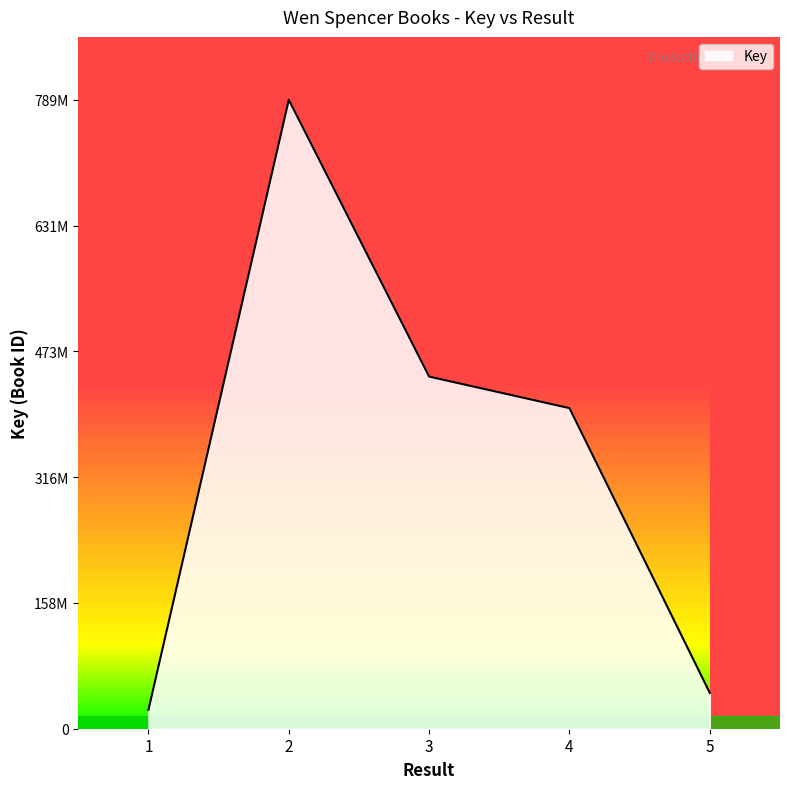

Rank the categories by value from highest to lowest.

2, 3, 4, 5, 1